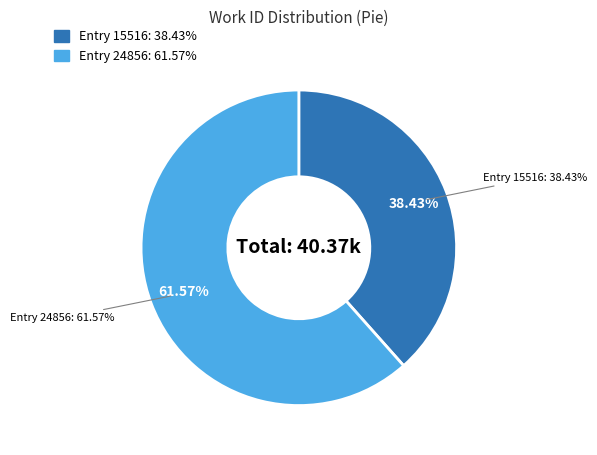

Is Id: 15516 (Vol. I, Of Candour) the majority of the pie?

No